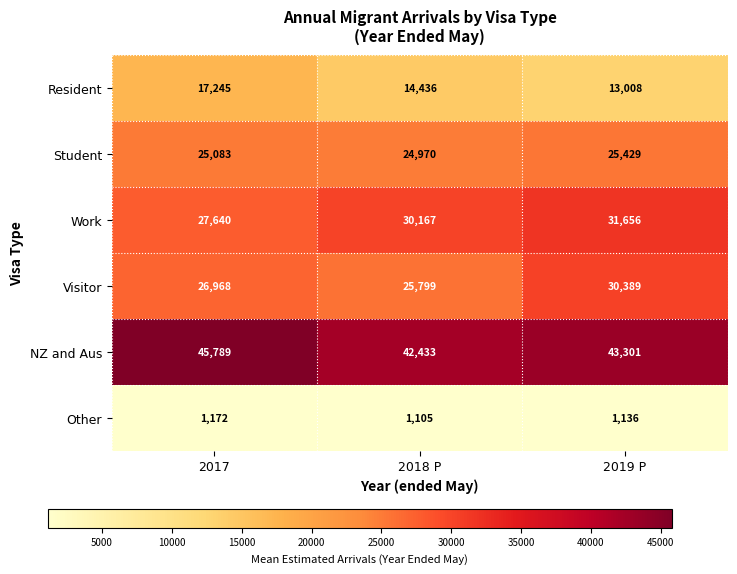

The value of Visitor at 2019 P is 51084. True or false?

False